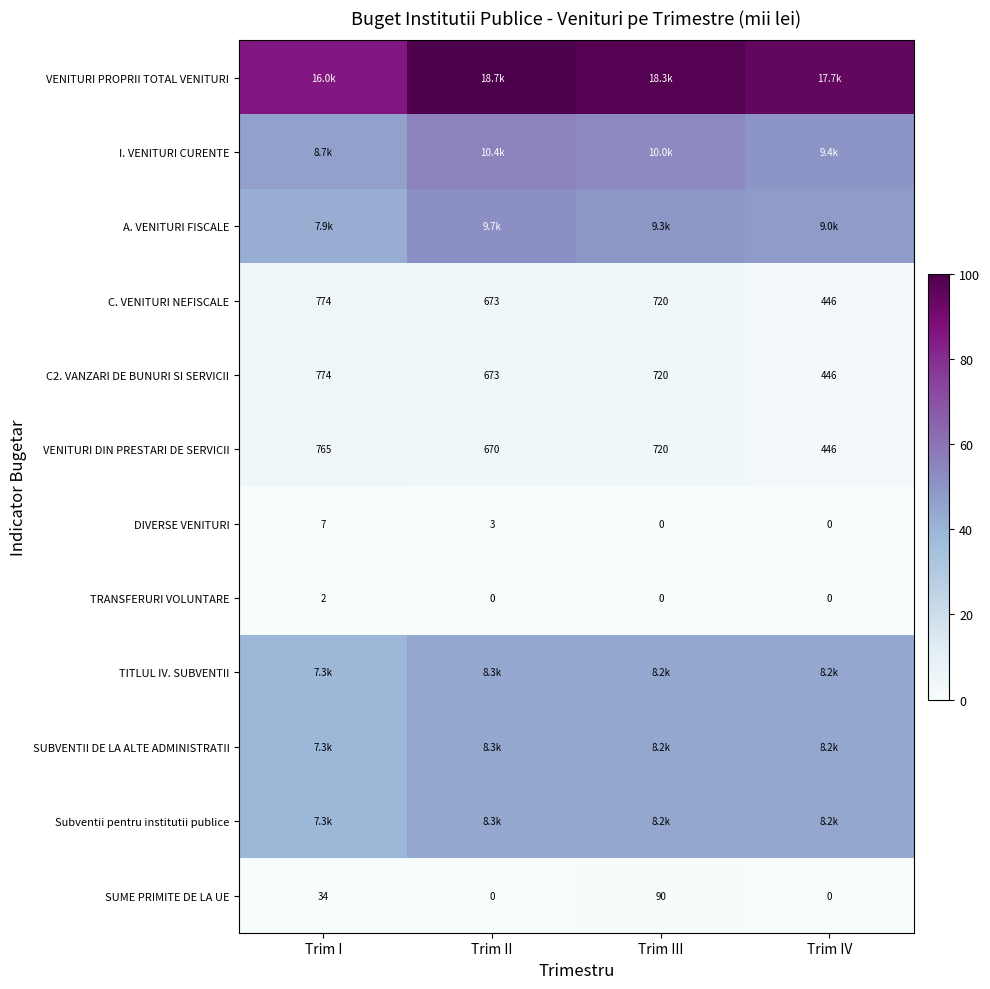

Where is C. VENITURI NEFISCALE nearest to the value 610?

Trim II